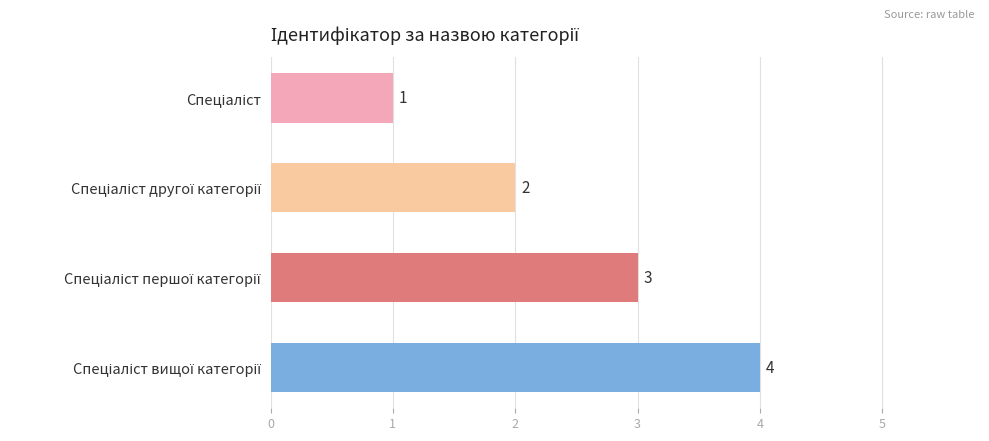

What is the difference between the maximum and minimum values?

3